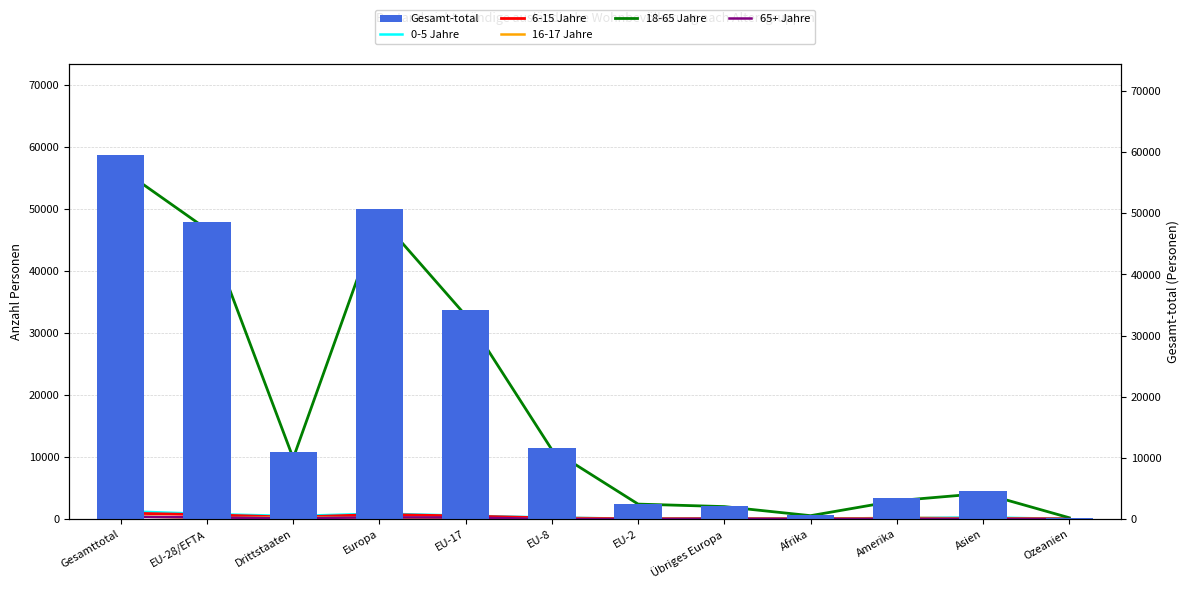

How many data points does each series have?

12